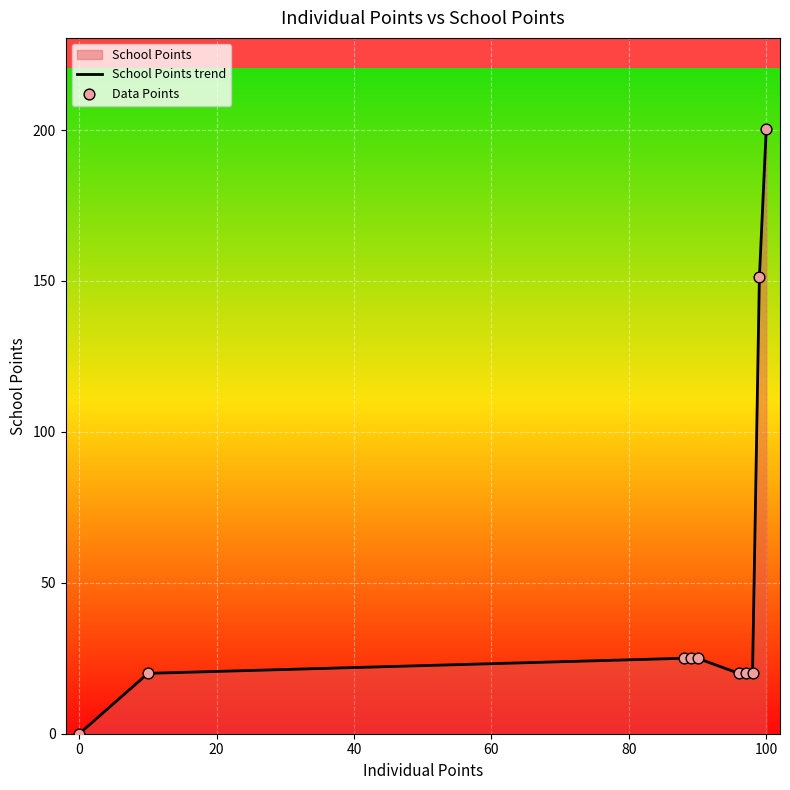

Which series reaches the minimum Y coordinate?

School Points trend